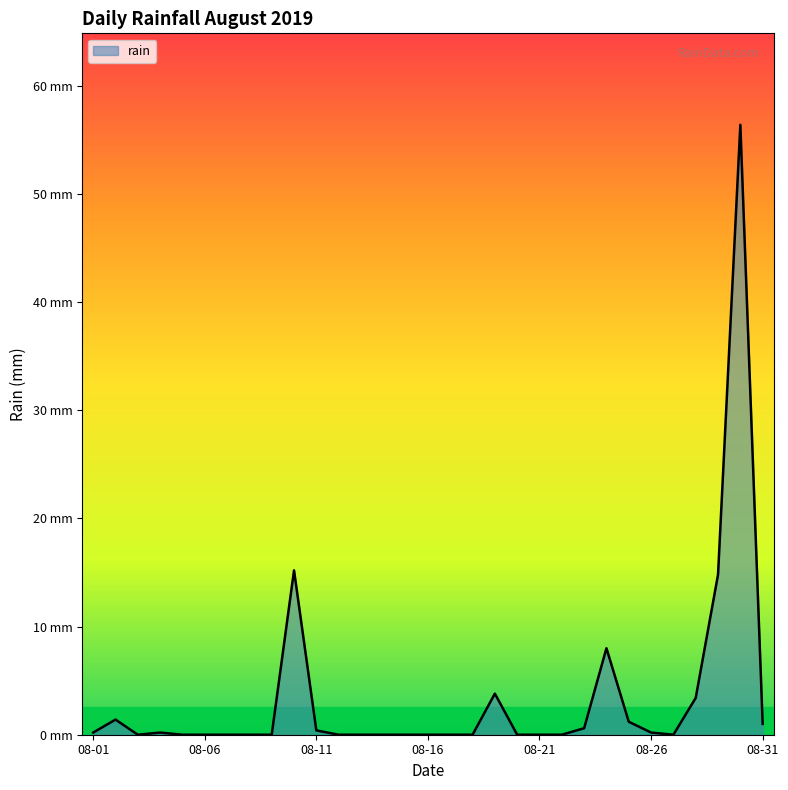

Which category has the lowest value across all series?

2019-08-03